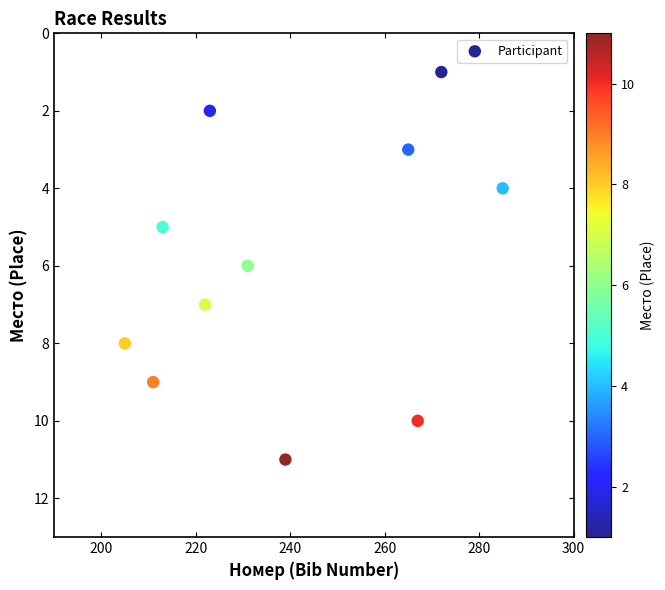

What is the average X value?

239